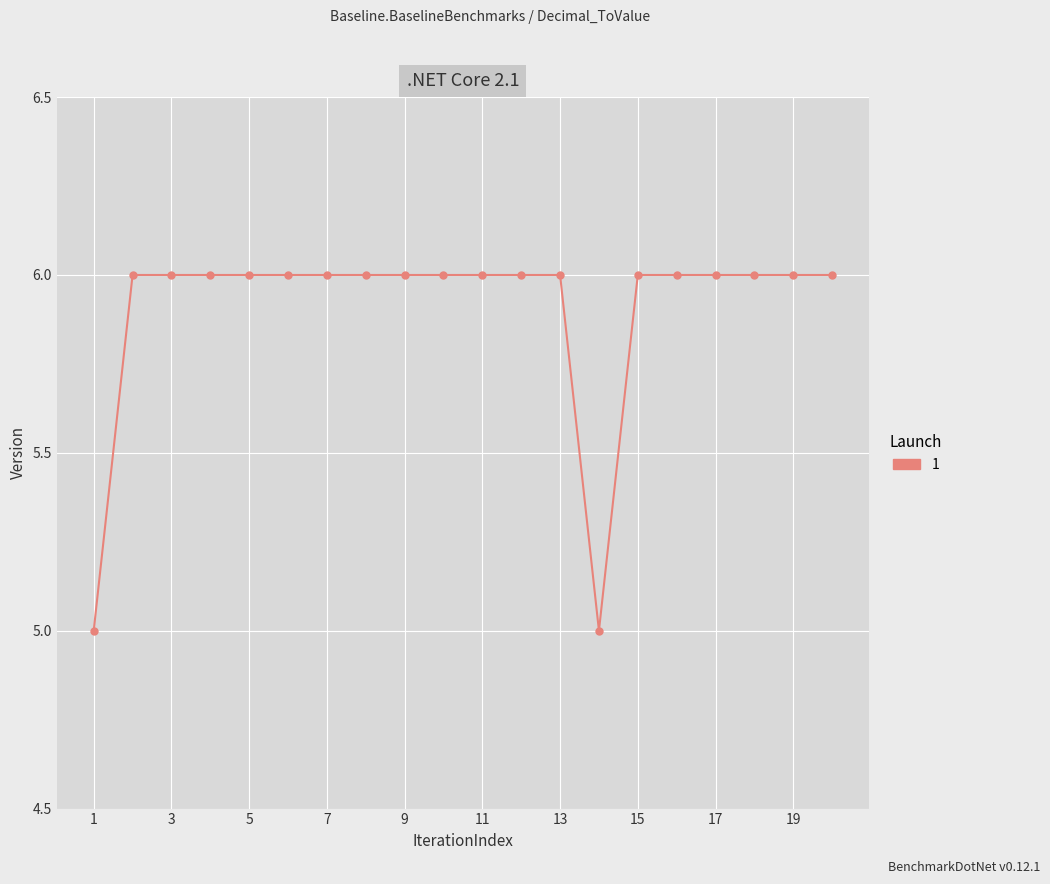

What is the average value?

6